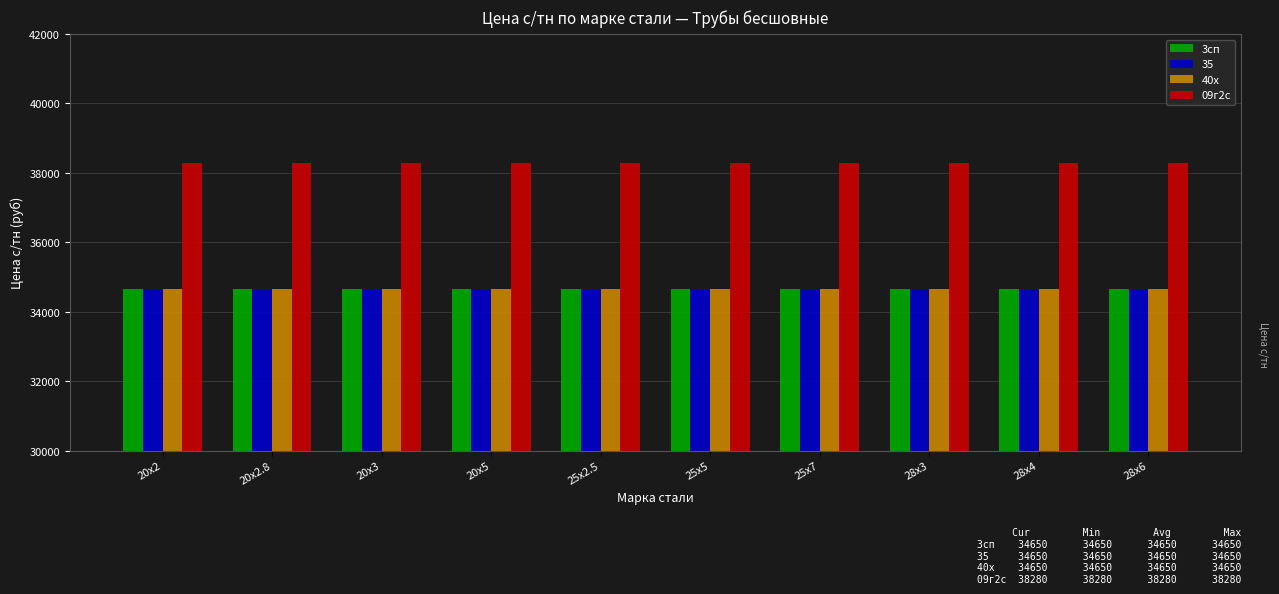

At how many categories does at least one series exceed 37594?

10